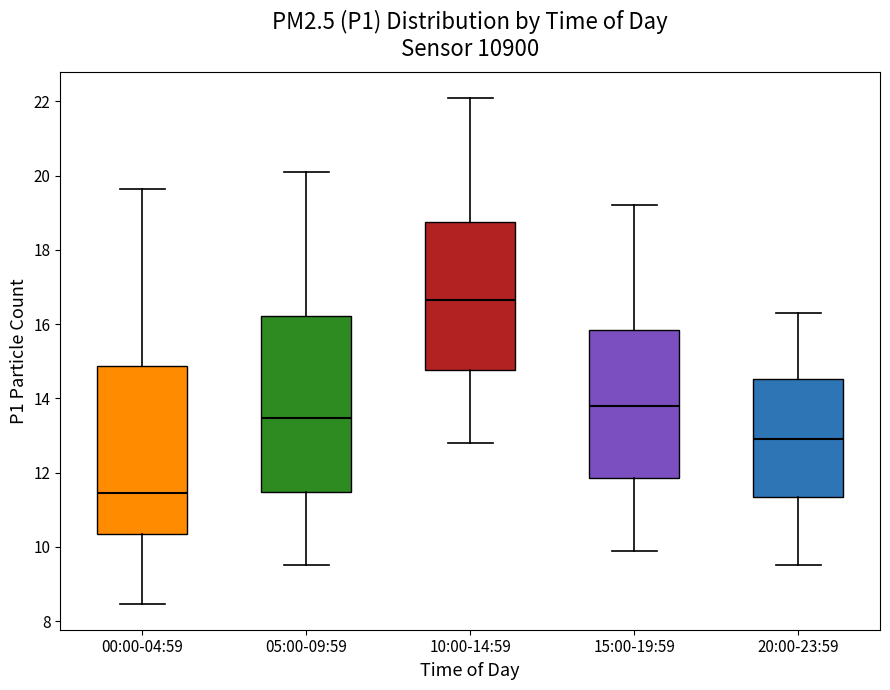

Comparing the boxes themselves (not the whiskers), which one is the tallest?

05:00-09:59